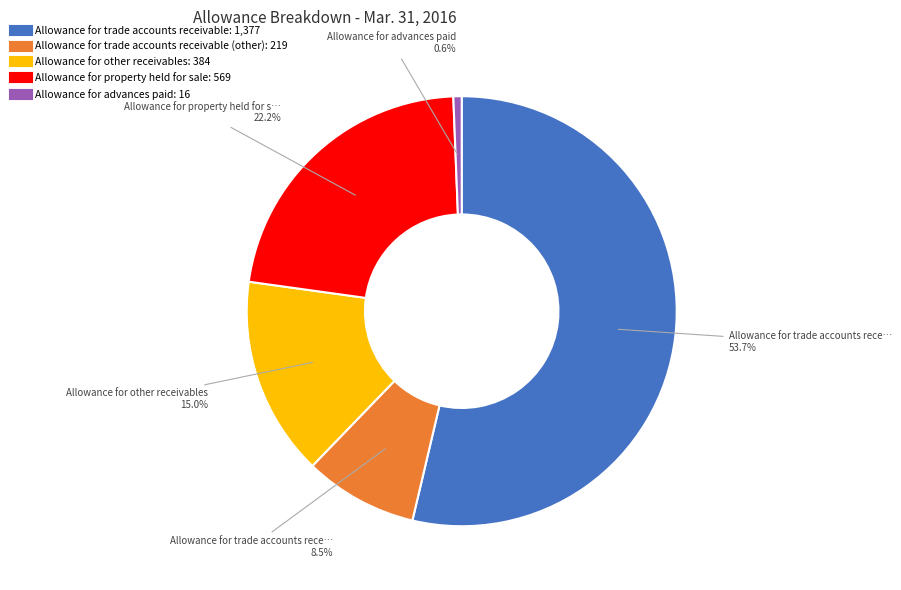

Is there any slice that represents more than half of the pie?

Yes